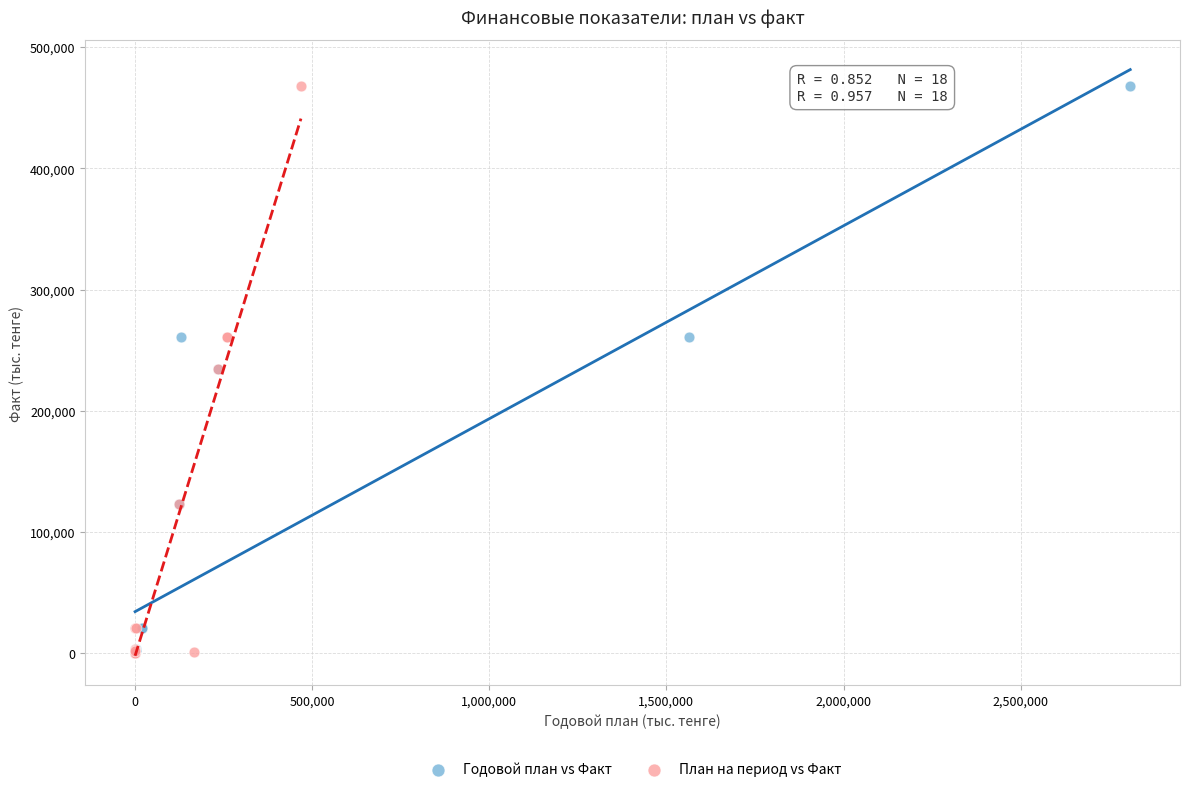

What are all the series names shown in the legend?

Годовой план vs Факт, План на период vs Факт